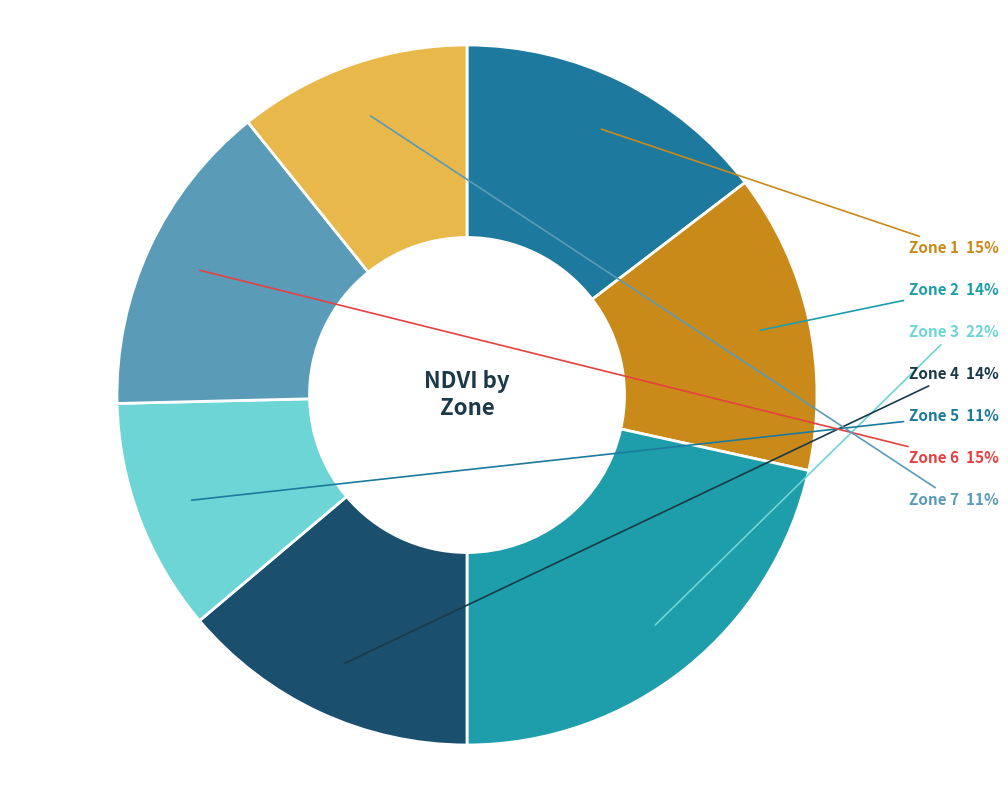

Which category has the biggest portion of the pie?

Zone 3